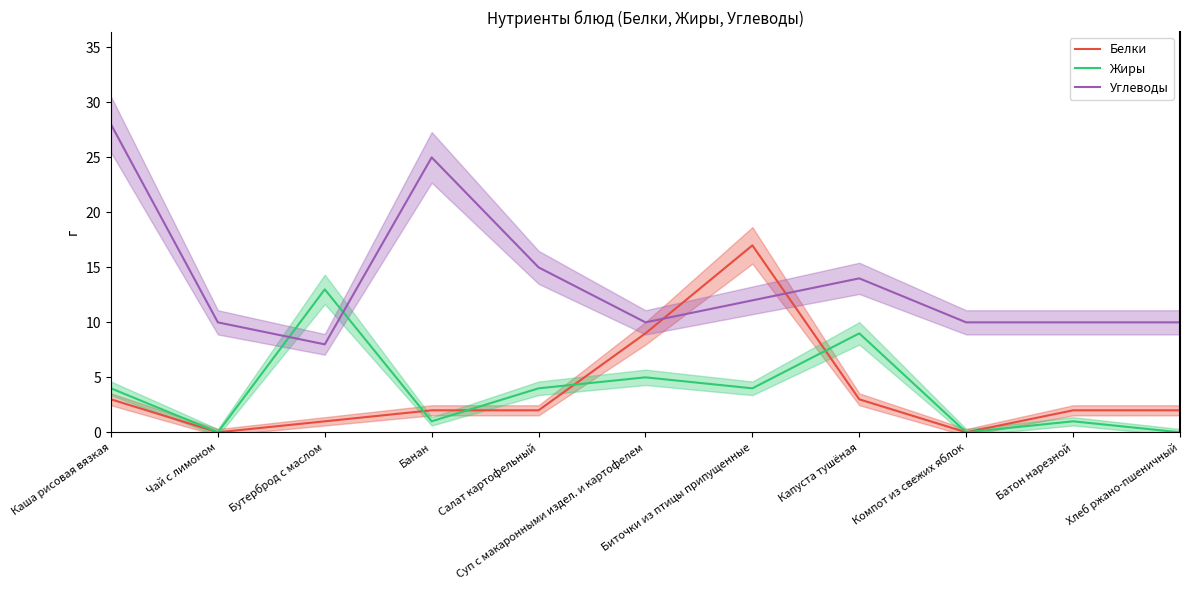

At which category does Углеводы reach its first local peak?

Банан